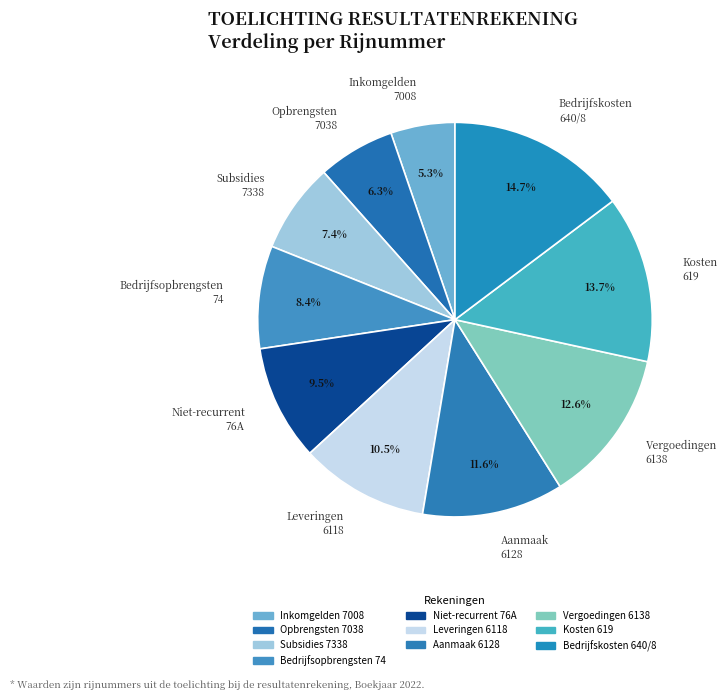

Which has a higher value, Bedrijfsopbrengsten 74 or Subsidies 7338?

Bedrijfsopbrengsten 74